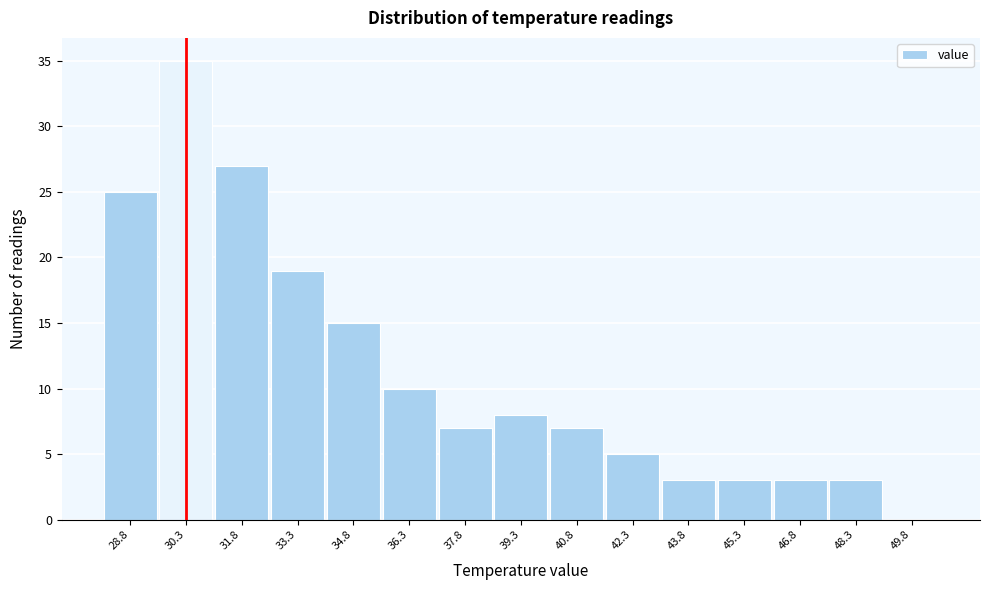

Over which range of the x-axis is the bar tallest?

29.55 to 31.05